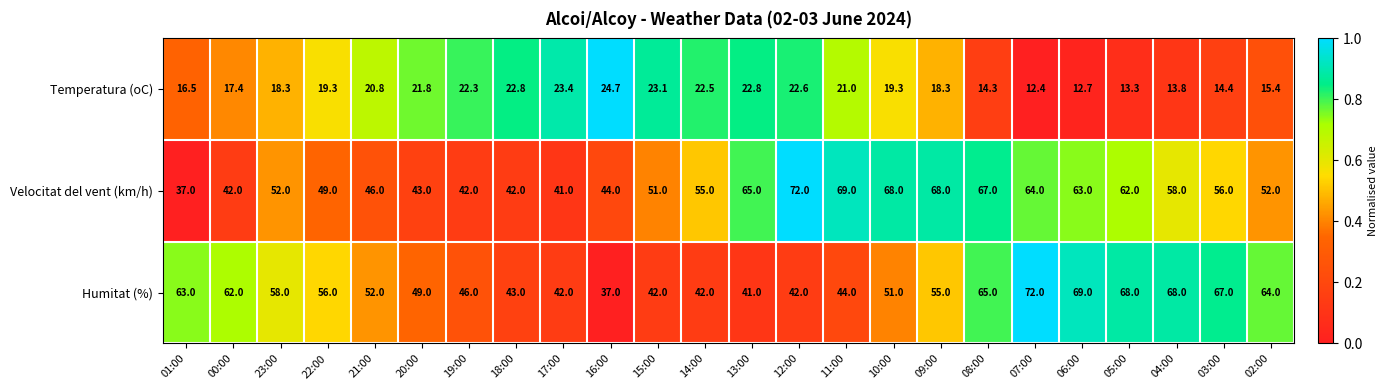

How many distinct data groups are displayed?

3